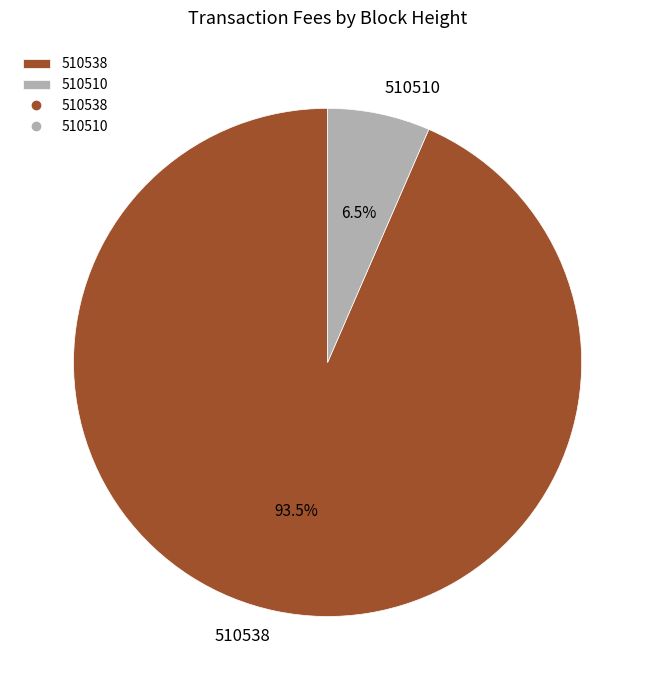

Between 510510 and 510538, which is larger?

510538